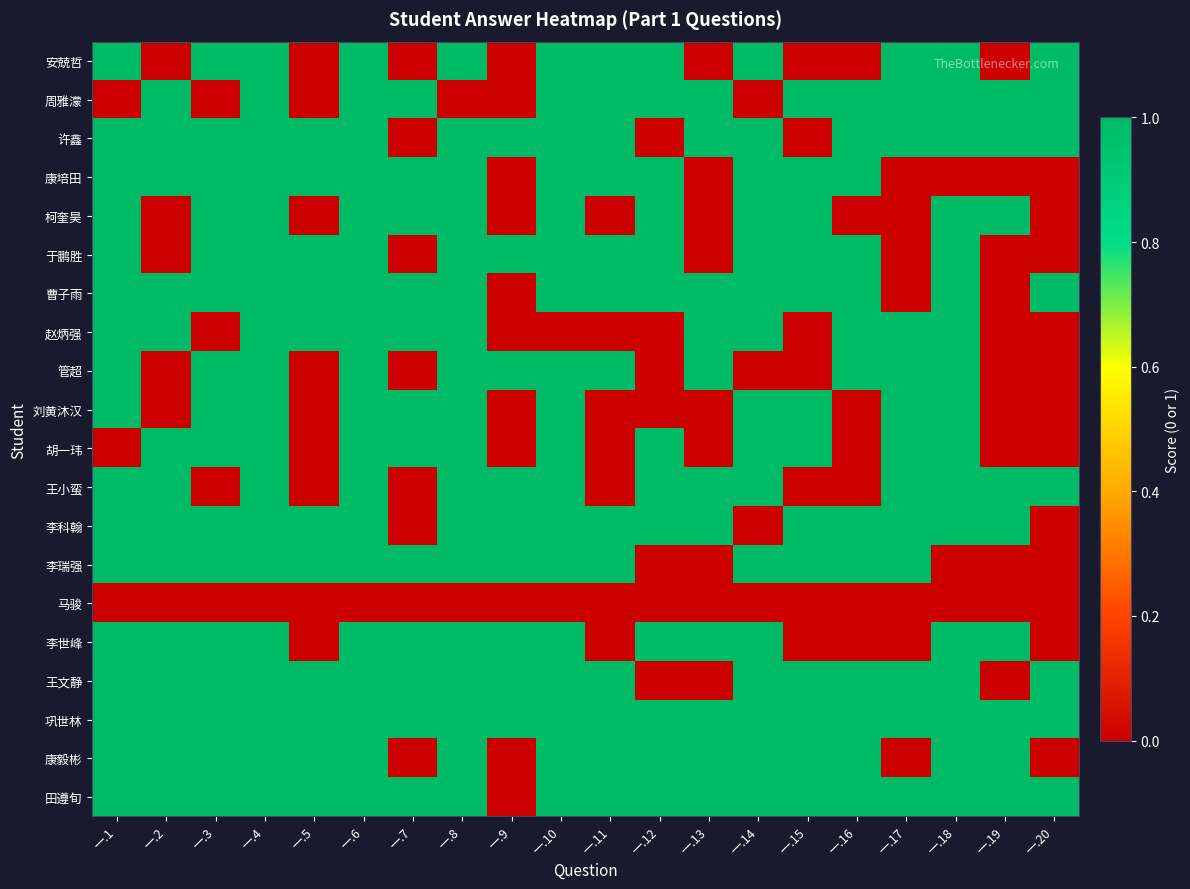

Which category has the highest value across all series?

一.1